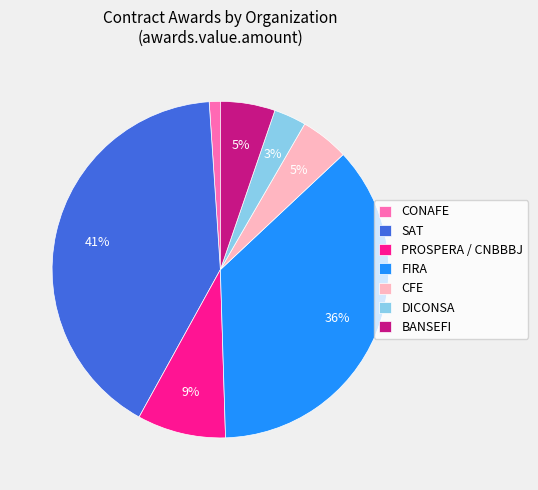

Count the number of slices in the pie.

7